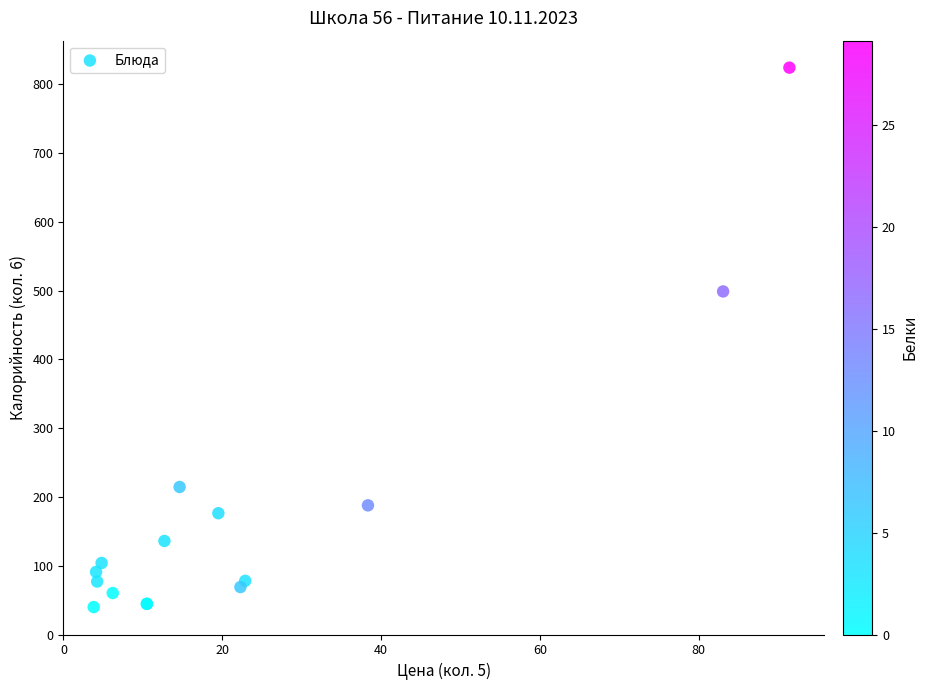

What Y value in the scatter plot is closest to 432?

498.8